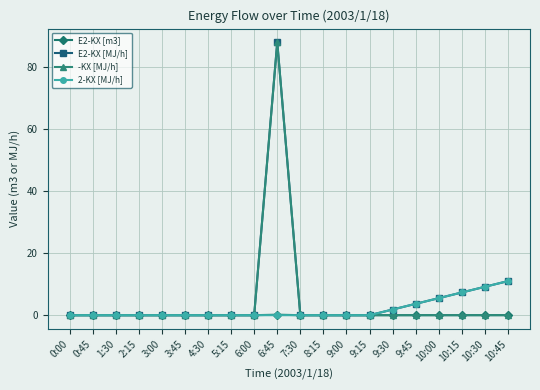

What is the greatest value displayed?

88.1